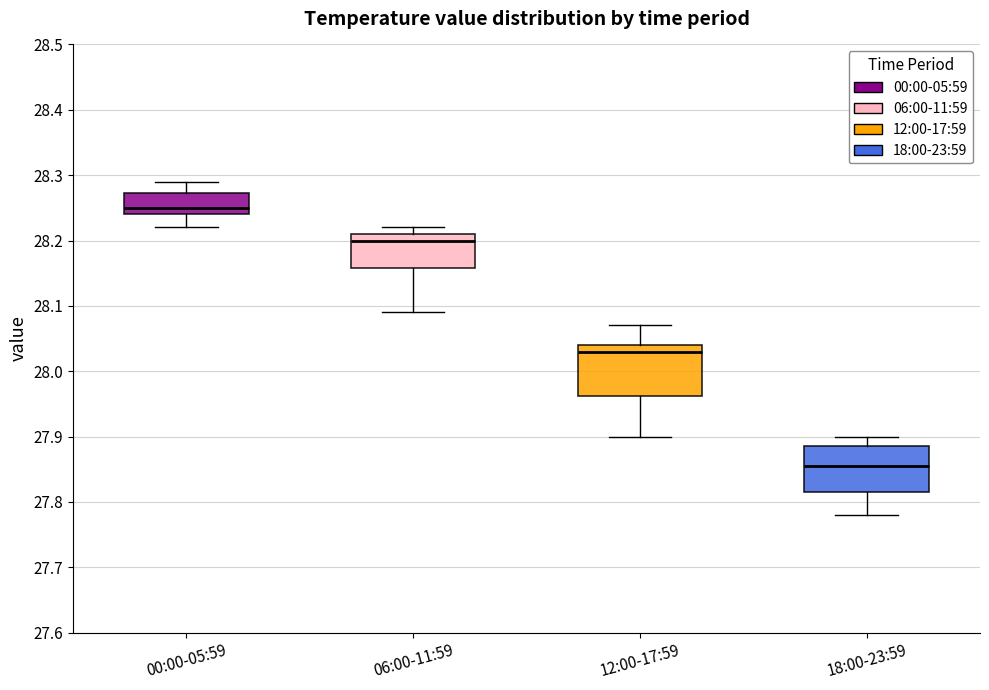

Where does the lower whisker of the box for 06:00-11:59 end on the y-axis? The values are not printed on the chart, so give them approximately, as read against the axis.

28.09